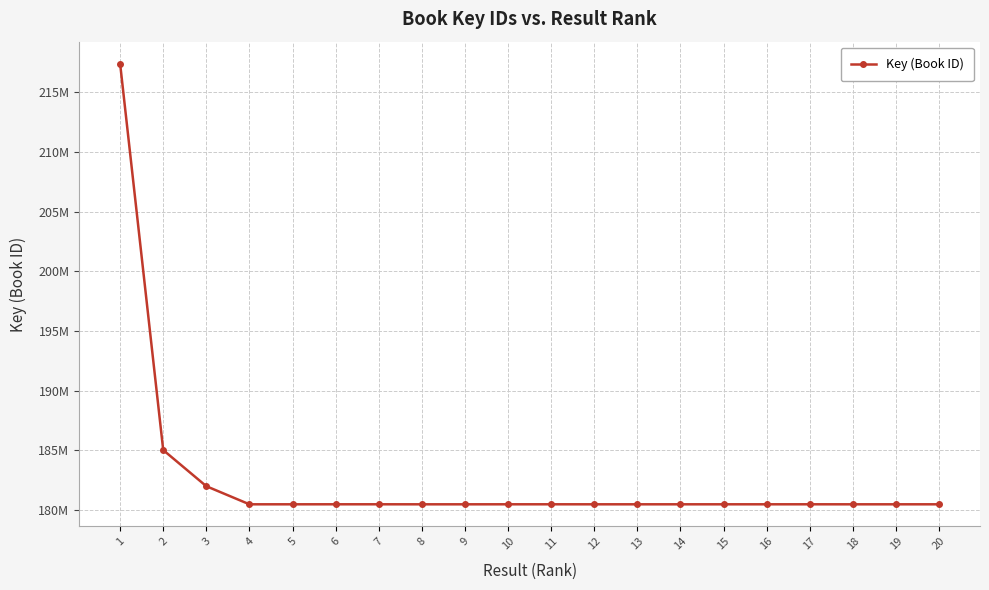

At which label does the data first exceed 180484999?

1